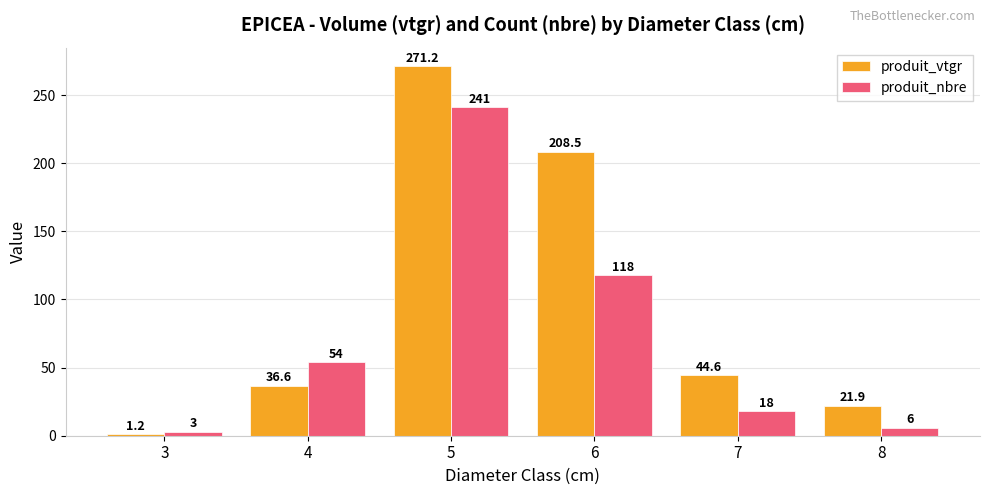

Does the chart contain stacked bars?

No